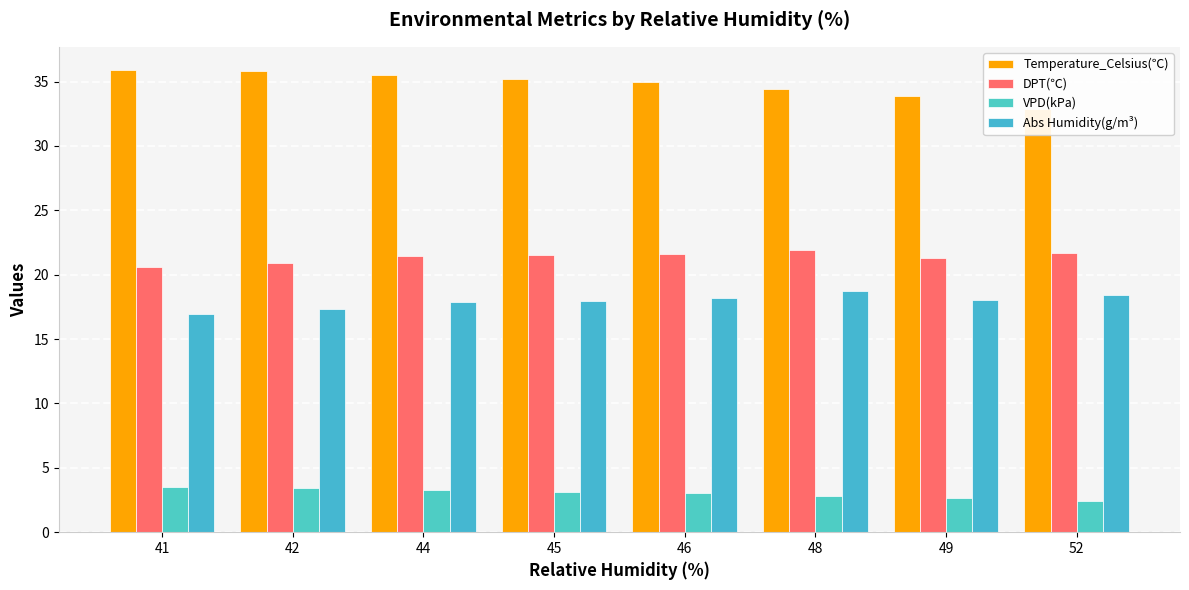

What value does the Temperature_Celsius(℃) series have at 52?

32.9